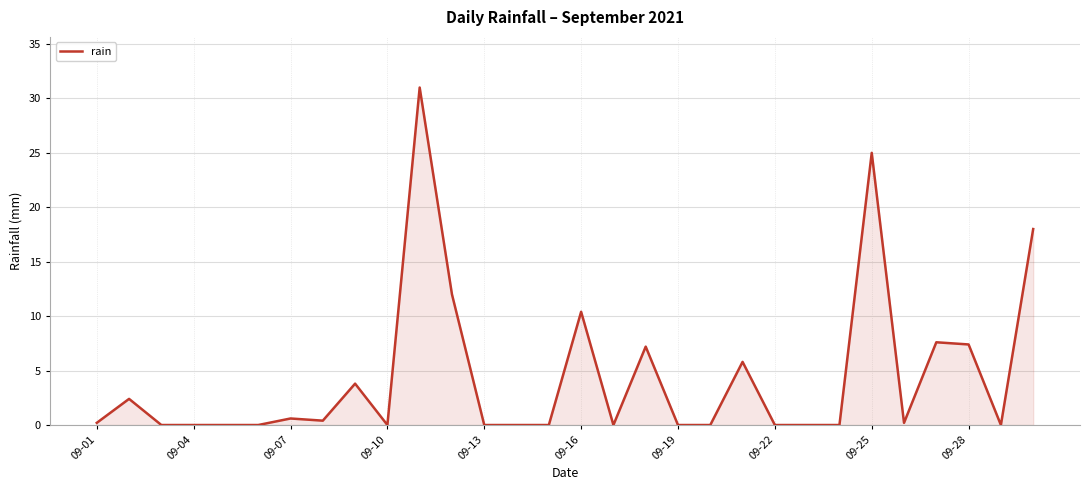

What is the greatest value displayed?

31.0